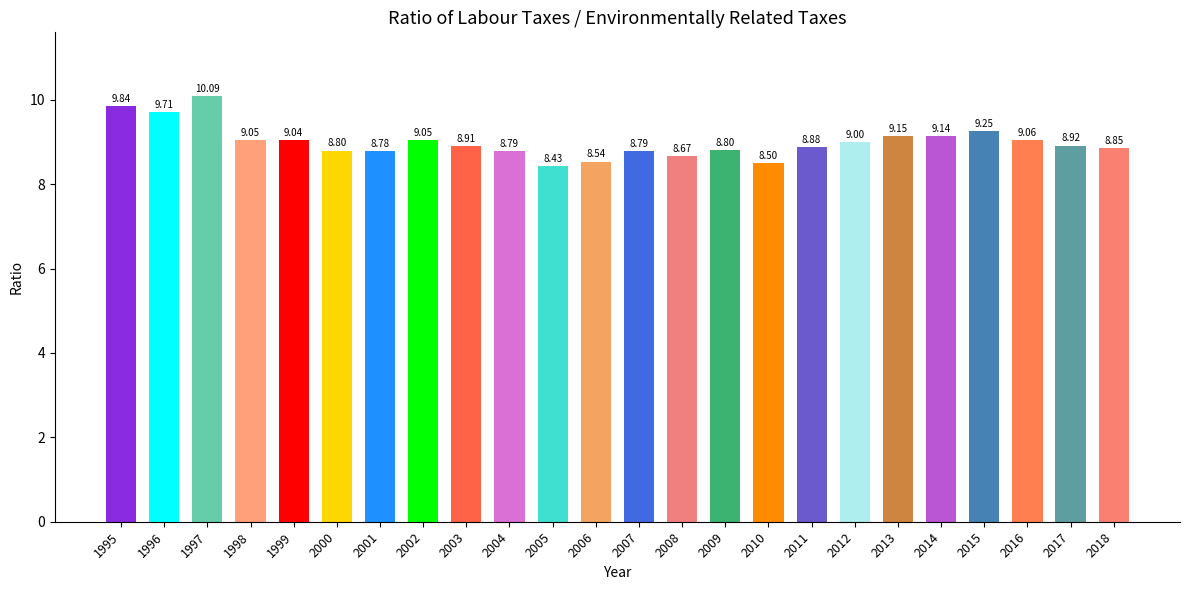

What is the change in value from 2012 to 2013?

+0.2